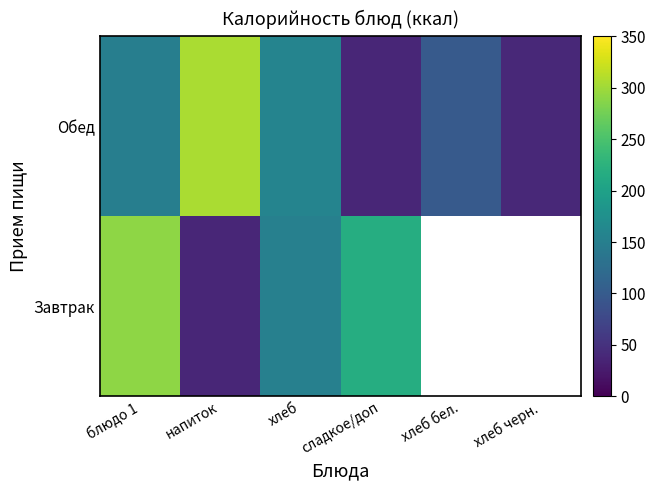

Where is Завтрак nearest to the value 164?

хлеб